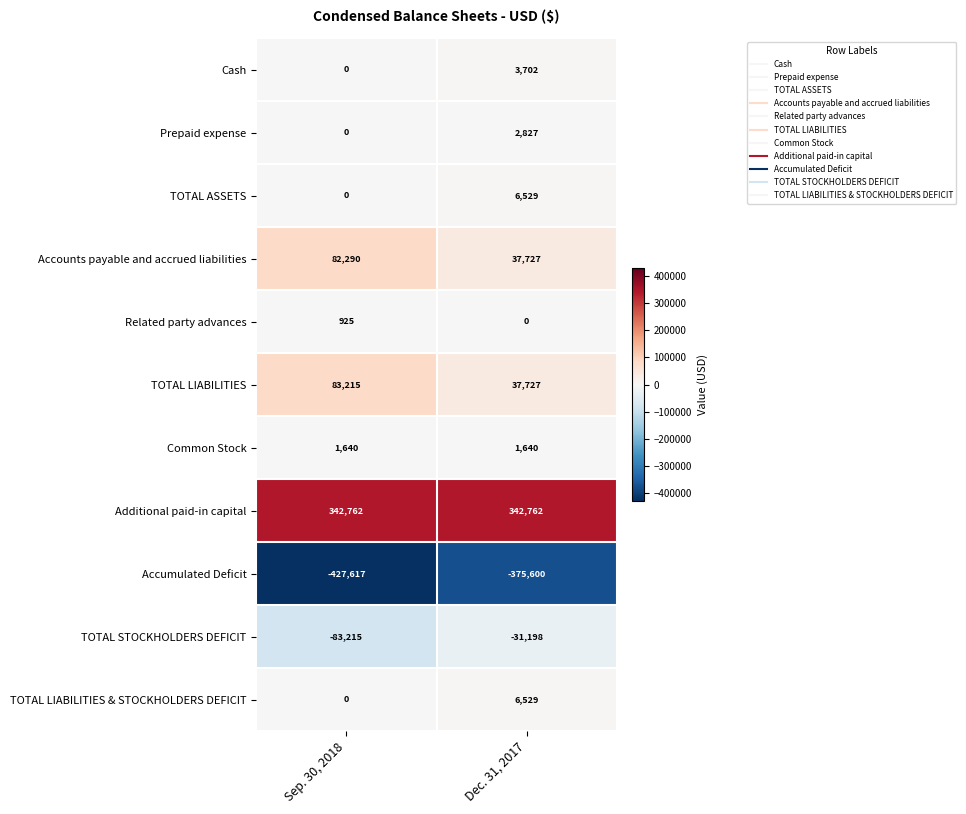

The value of TOTAL LIABILITIES at Dec. 31, 2017 is 37727. True or false?

True